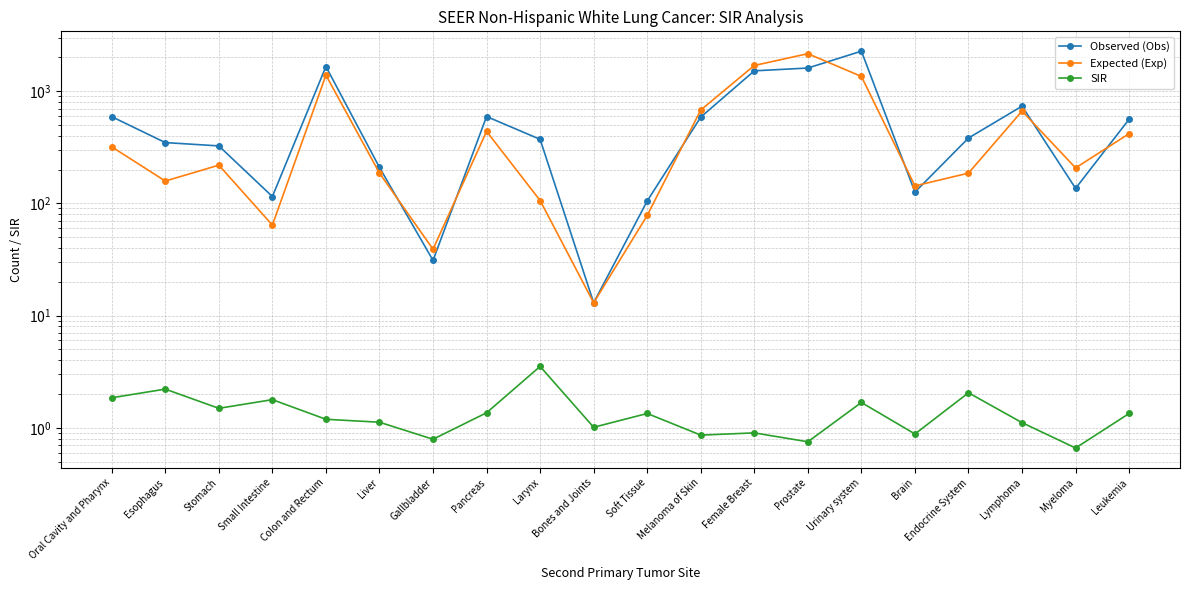

Read the Observed (Obs) value at Pancreas.

594.0